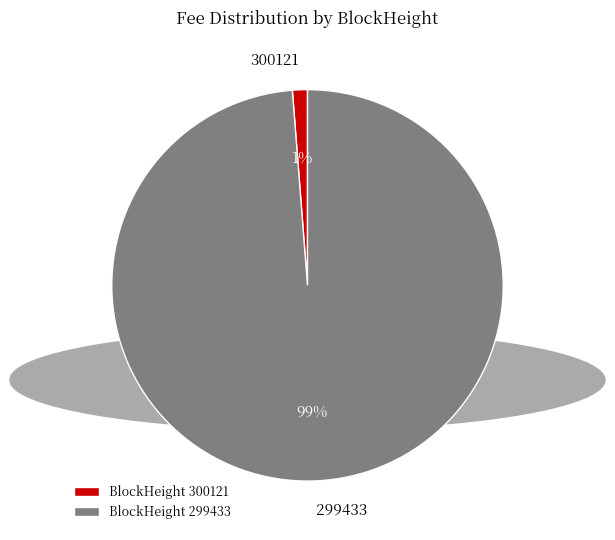

Which has a higher value, 300121 or 299433?

299433